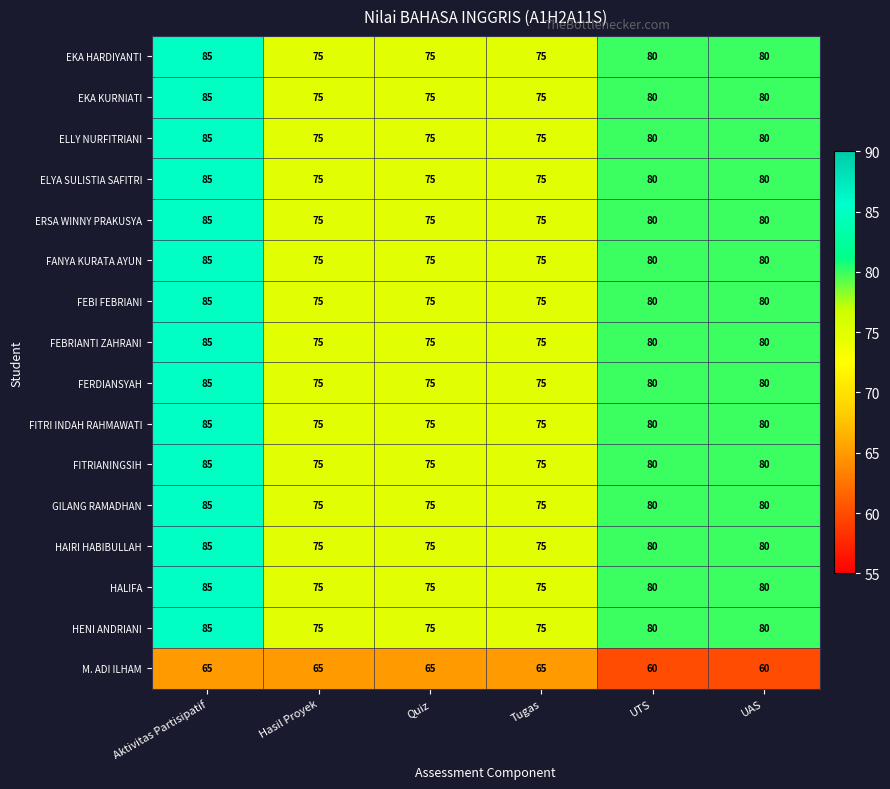

What is the sum of the HALIFA values at Hasil Proyek and Aktivitas Partisipatif?

160